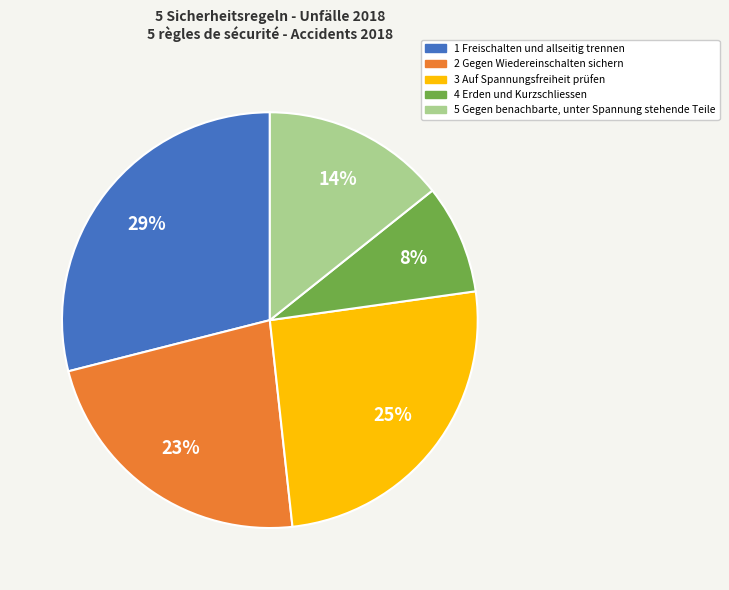

Is there any slice that represents more than half of the pie?

No